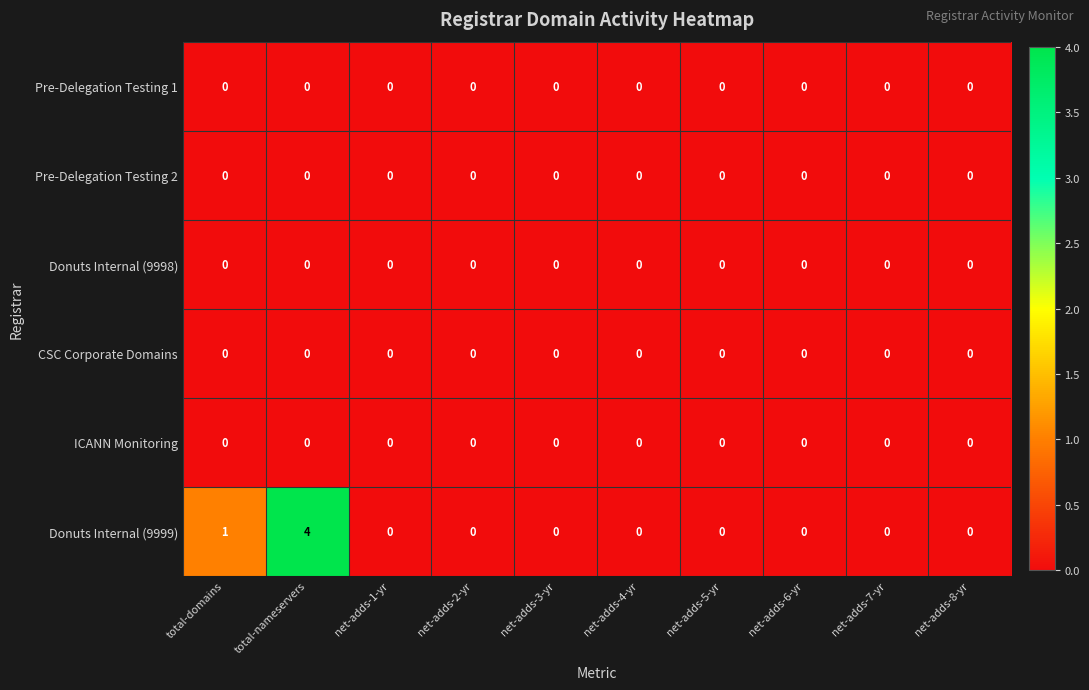

True or false: Donuts Internal (9999) has a value of 0 at net-adds-8-yr.

True